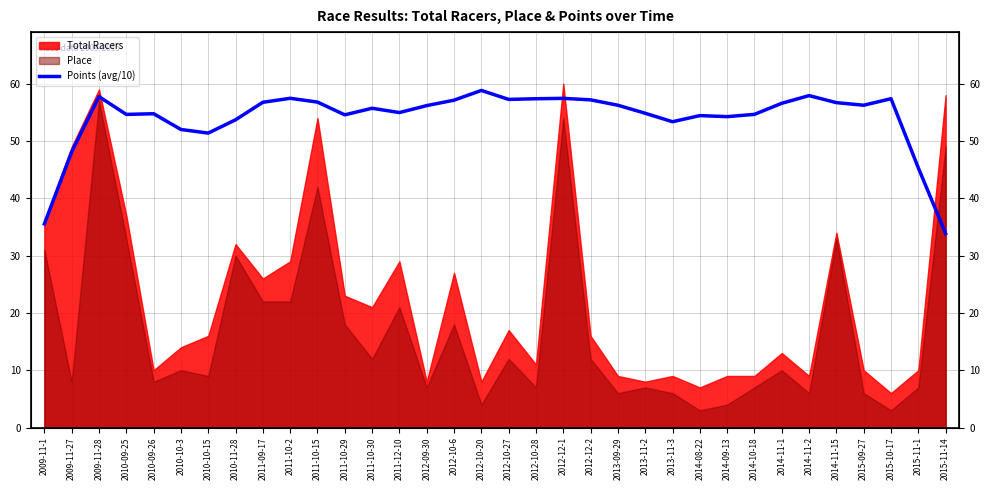

Reading left to right, transcribe all the data shown in this chart.

35.5	48.1	57.7	54.6	54.8	52.0	51.4	53.7	56.8	57.5	56.8	54.6	55.7	55.0	56.2	57.1	58.8	57.3	57.4	57.4	57.2	56.2	54.8	53.4	54.4	54.2	54.6	56.6	57.9	56.7	56.2	57.4	45.3	33.9